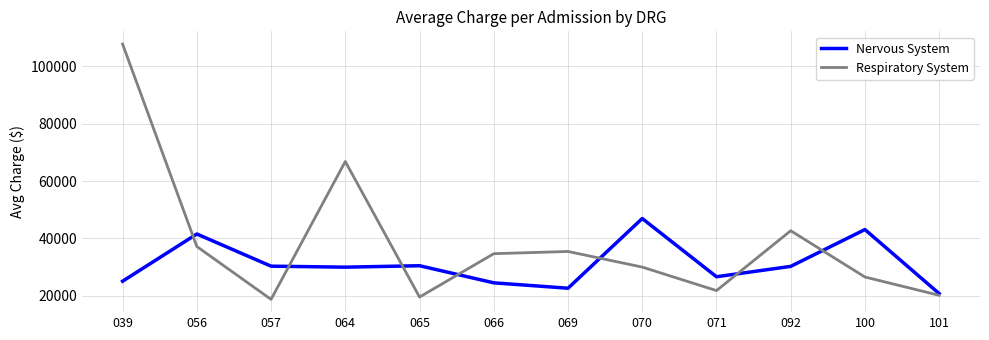

Between 057 and 066, which series saw the biggest shift?

Respiratory System